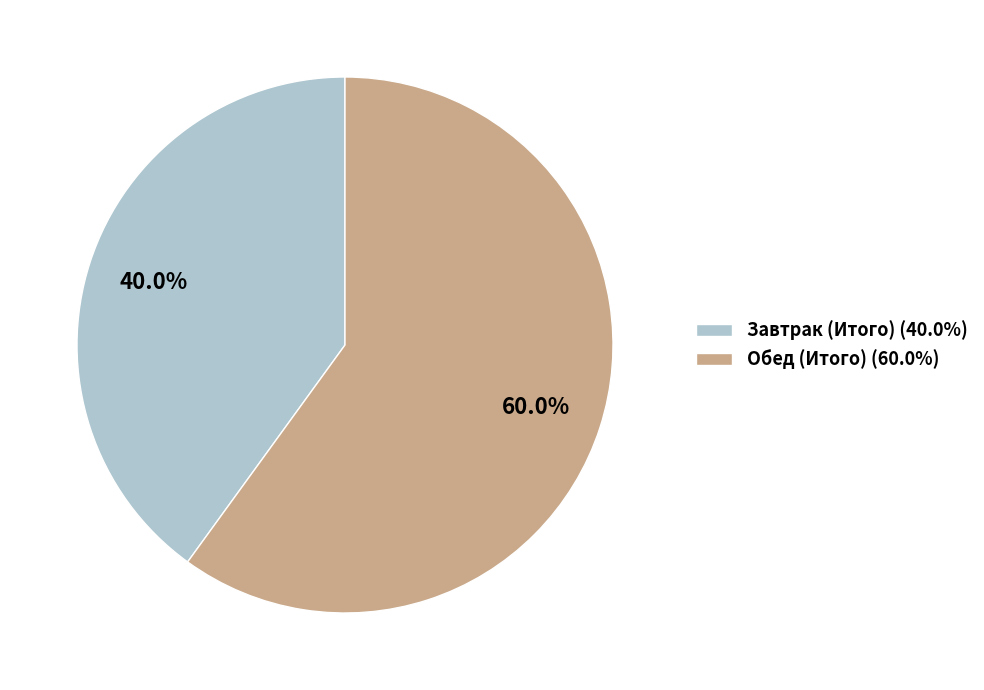

What percentage is the Обед (Итого) slice, to the nearest percent?

60%